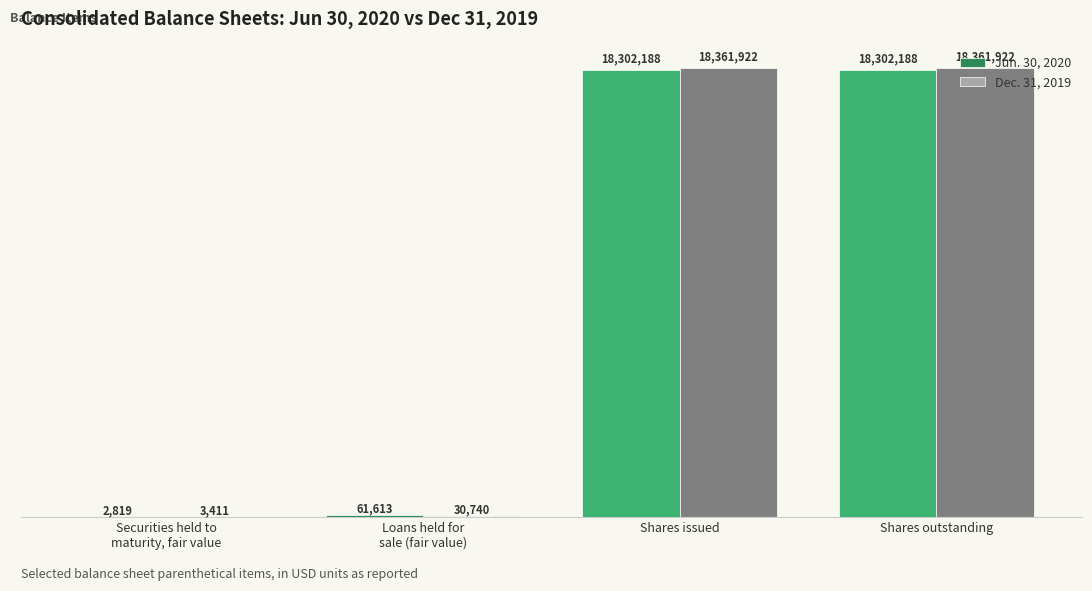

What is the sum of all Jun. 30, 2020 values?

36668808